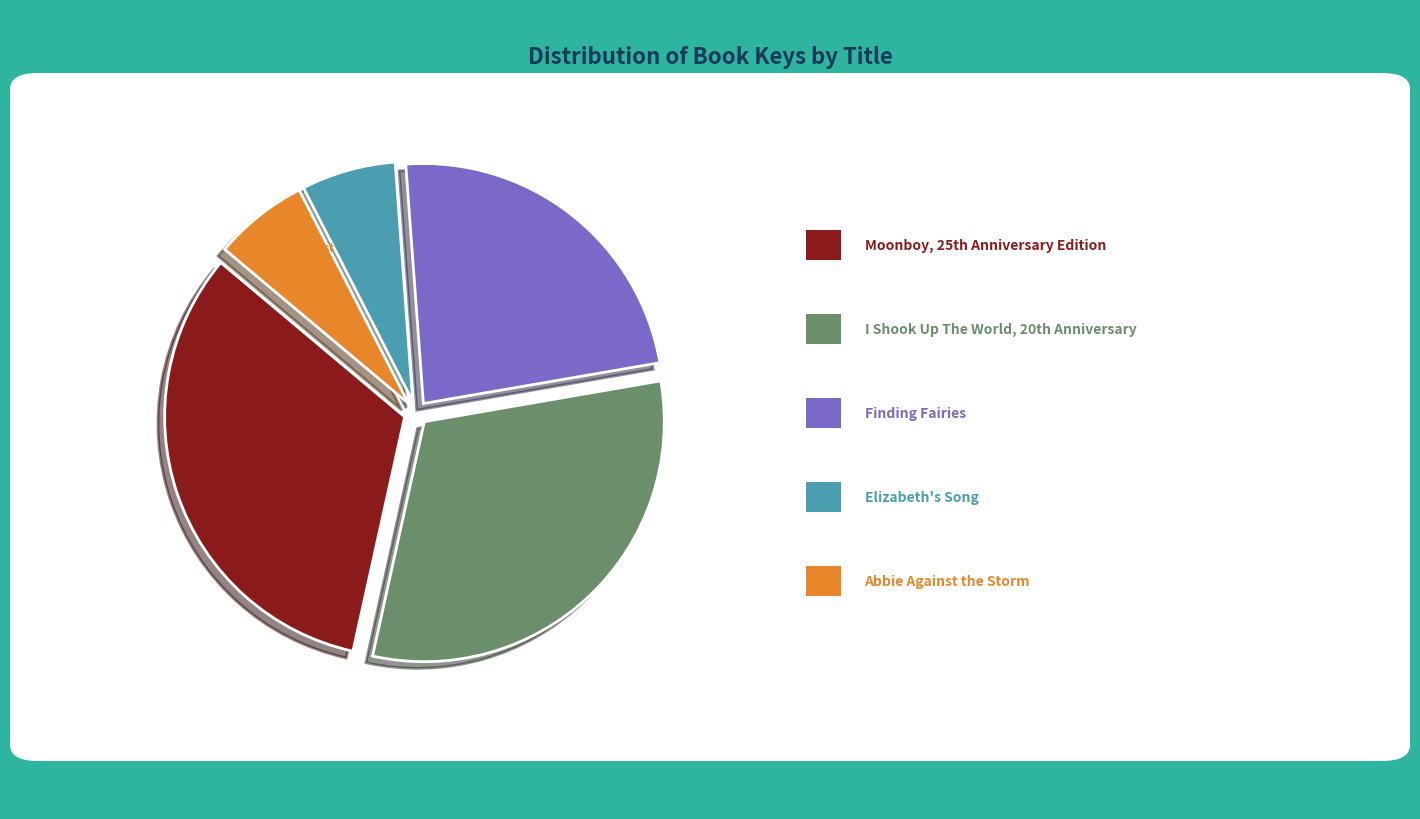

To the nearest percent, what is the average slice percentage?

20%